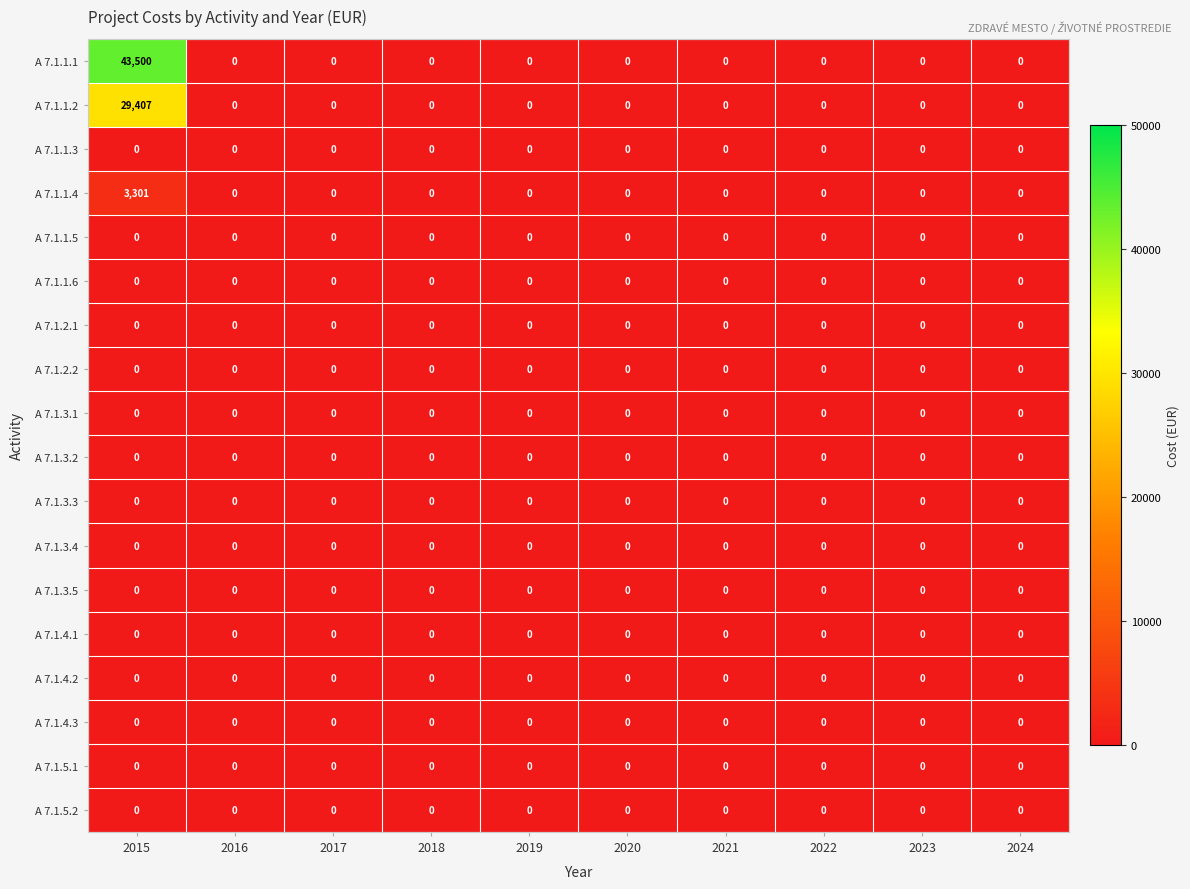

Which series has the widest spread of values?

A 7.1.1.1